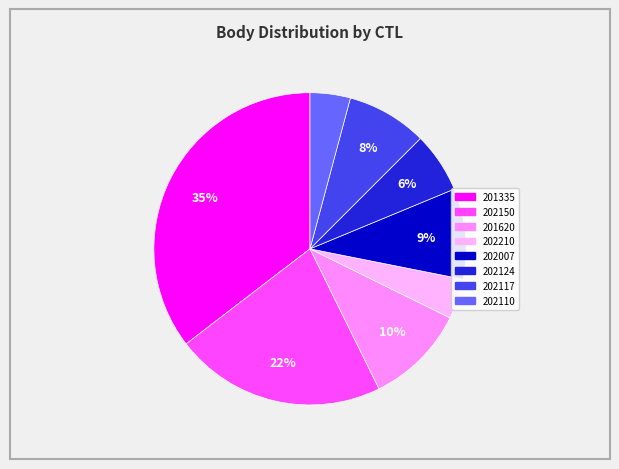

To the nearest percent, what is the average slice percentage?

12%